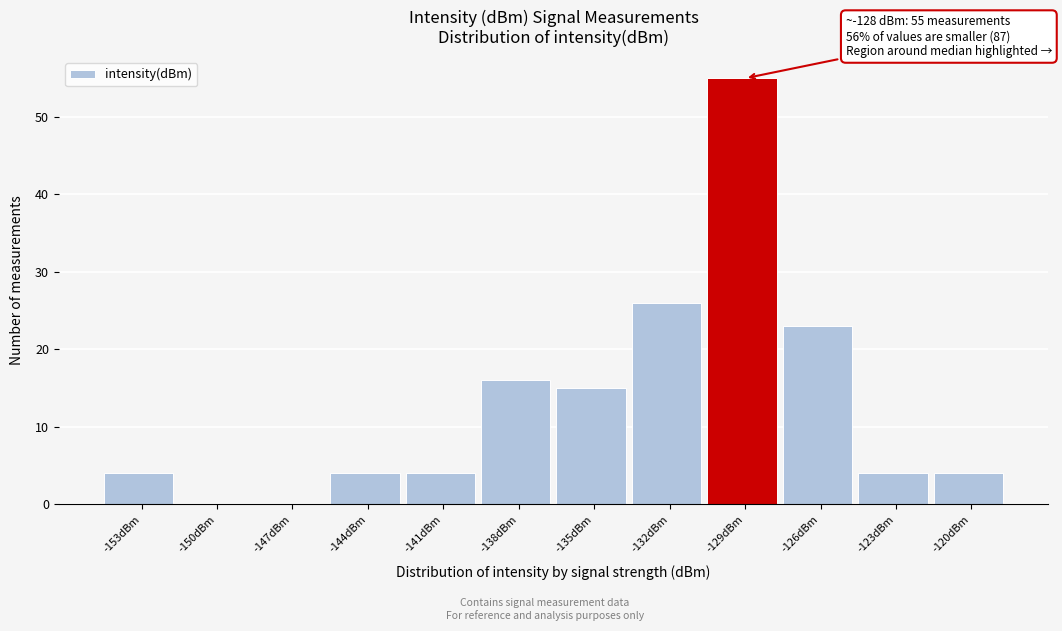

Reading right to left, extract all data points from this chart.

-120dBm=4	-123dBm=4	-126dBm=23	-129dBm=55	-132dBm=26	-135dBm=15	-138dBm=16	-141dBm=4	-144dBm=4	-147dBm=0	-150dBm=0	-153dBm=4